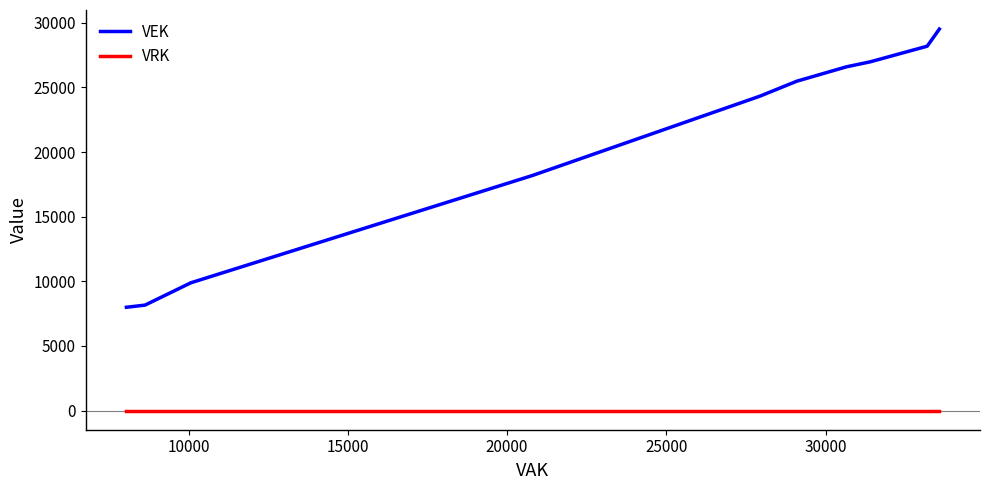

Rank the series by their average value, from highest to lowest.

VEK, VRK